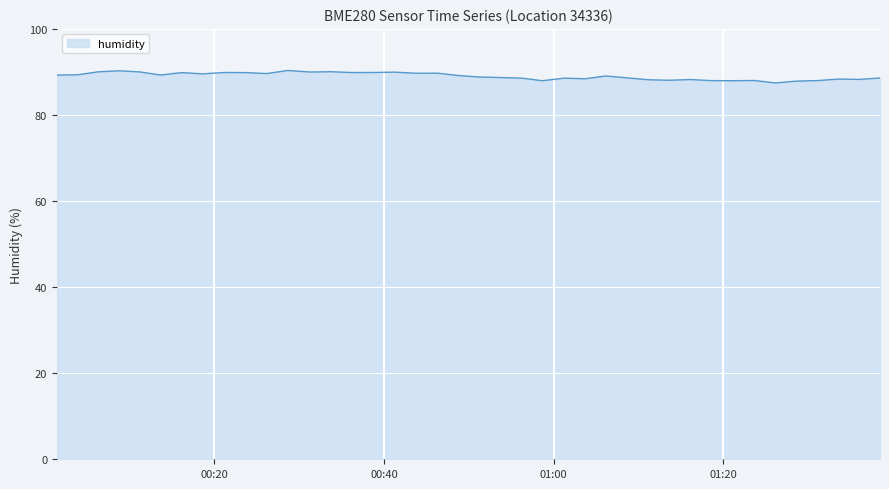

What is the minimum value shown in the chart?

87.4